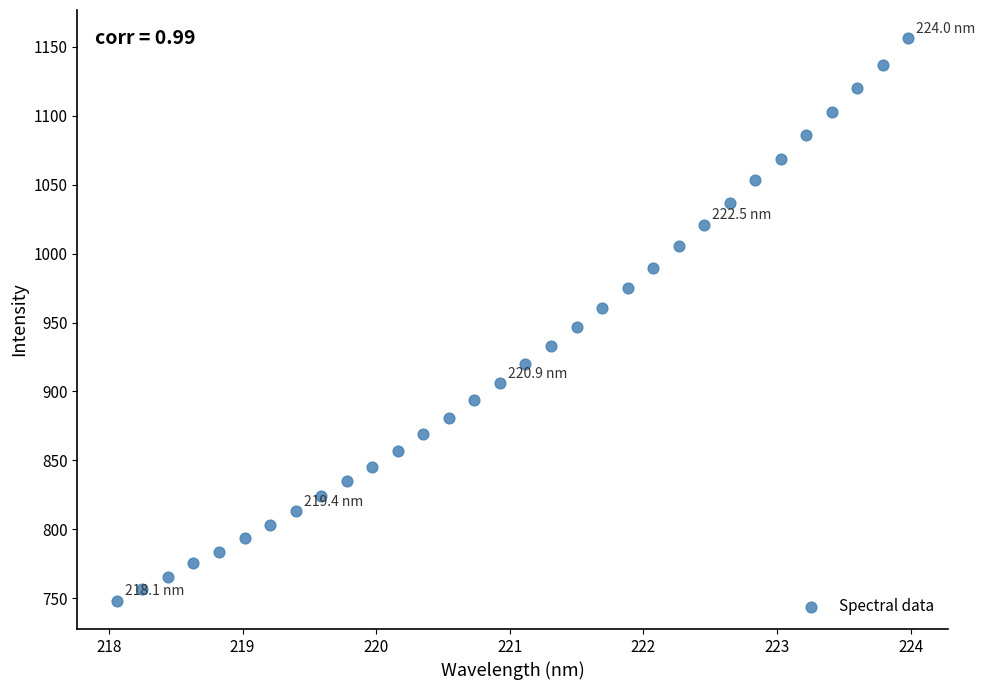

What is the range of X values (max minus min)?

5.9